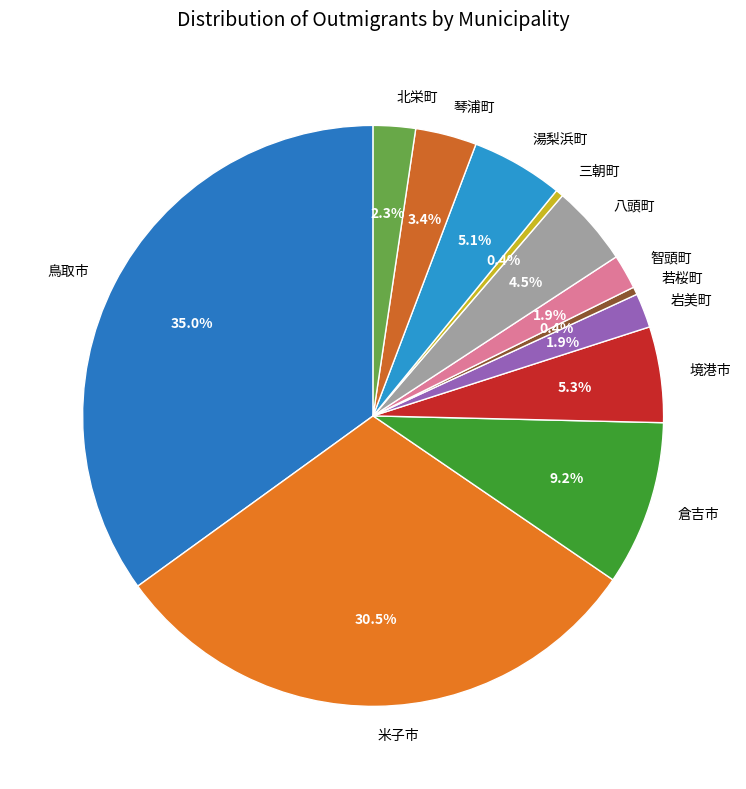

What percentage is the 鳥取市 slice, to the nearest percent?

35%